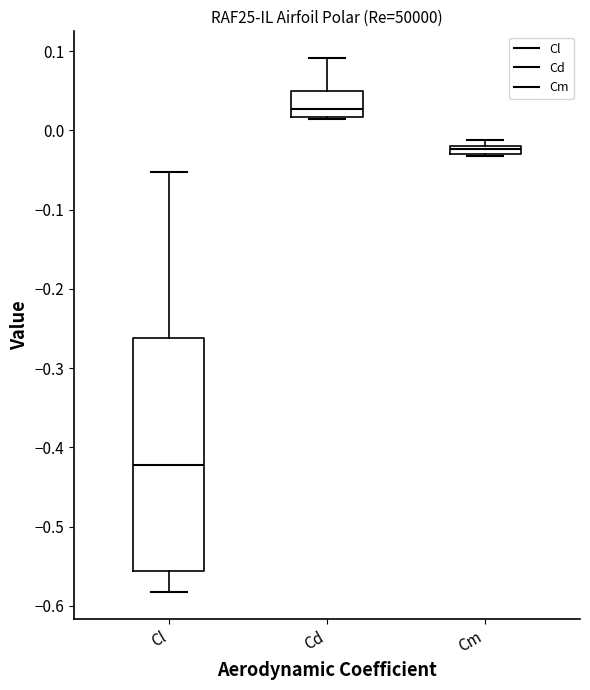

Where does the lower whisker of the box for Cl end on the y-axis? The values are not printed on the chart, so give them approximately, as read against the axis.

-0.58